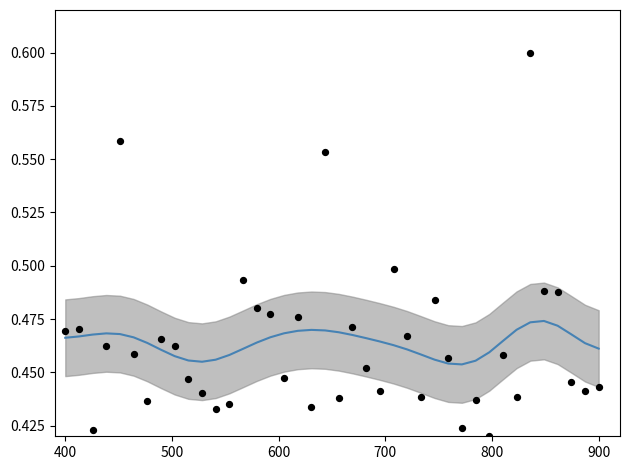

Which series reaches the minimum Y coordinate?

P1